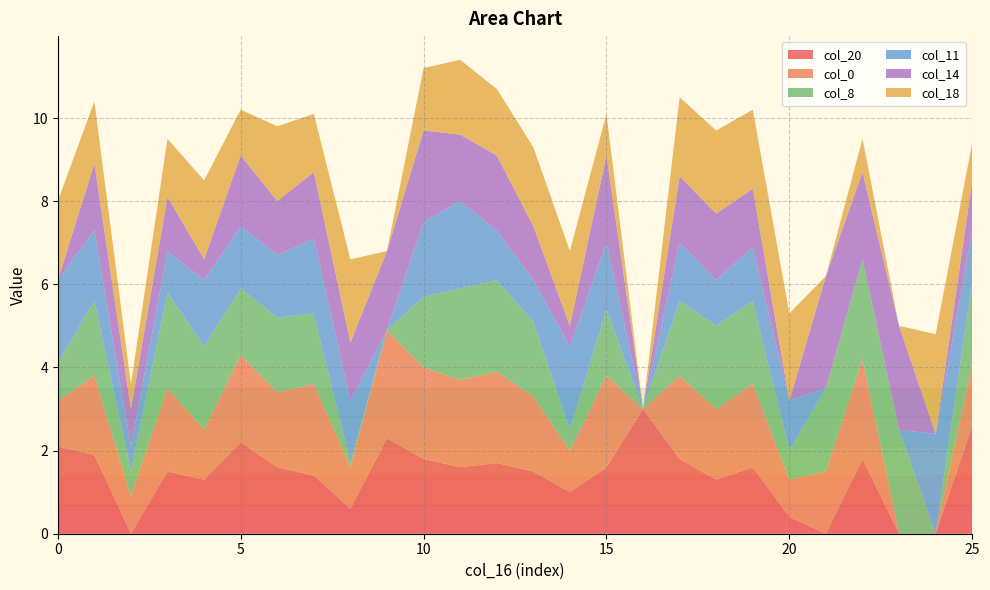

Reading left to right, what are all the values shown in this chart?

col_20: 0=2.1	1=1.9	2=0.0	3=1.5	4=1.3	5=2.2	6=1.6	7=1.4	8=0.6	9=2.3	10=1.8	11=1.6	12=1.7	13=1.5	14=1.0	15=1.6	16=3.0	17=1.8	18=1.3	19=1.6	20=0.4	21=0.0	22=1.8	23=0.0	24=0.0	25=2.6
col_0: 0=1.1	1=1.9	2=0.9	3=2.0	4=1.2	5=2.1	6=1.8	7=2.2	8=1.0	9=2.6	10=2.2	11=2.1	12=2.2	13=1.8	14=1.0	15=2.2	16=0.0	17=2.0	18=1.7	19=2.0	20=0.9	21=1.5	22=2.4	23=0.0	24=0.0	25=1.5
col_8: 0=0.9	1=1.8	2=0.6	3=2.3	4=2.0	5=1.6	6=1.8	7=1.7	8=0.1	9=0.0	10=1.7	11=2.2	12=2.2	13=1.8	14=0.5	15=1.6	16=0.0	17=1.8	18=2.0	19=2.0	20=0.7	21=2.0	22=2.4	23=2.5	24=0.0	25=2.0
col_11: 0=2.0	1=1.7	2=0.6	3=1.0	4=1.6	5=1.5	6=1.5	7=1.8	8=1.5	9=0.0	10=1.8	11=2.1	12=1.2	13=1.0	14=2.0	15=1.6	16=0.0	17=1.4	18=1.1	19=1.3	20=1.2	21=0.0	22=0.0	23=0.0	24=2.4	25=1.2
col_14: 0=0.0	1=1.6	2=0.9	3=1.3	4=0.5	5=1.7	6=1.3	7=1.6	8=1.4	9=1.9	10=2.2	11=1.6	12=1.8	13=1.3	14=0.5	15=2.1	16=0.0	17=1.6	18=1.6	19=1.4	20=0.0	21=2.7	22=2.1	23=2.5	24=0.0	25=1.2
col_18: 0=1.9	1=1.5	2=0.6	3=1.4	4=1.9	5=1.1	6=1.8	7=1.4	8=2.0	9=0.0	10=1.5	11=1.8	12=1.6	13=1.9	14=1.8	15=1.0	16=0.0	17=1.9	18=2.0	19=1.9	20=2.1	21=0.0	22=0.8	23=0.0	24=2.4	25=0.9